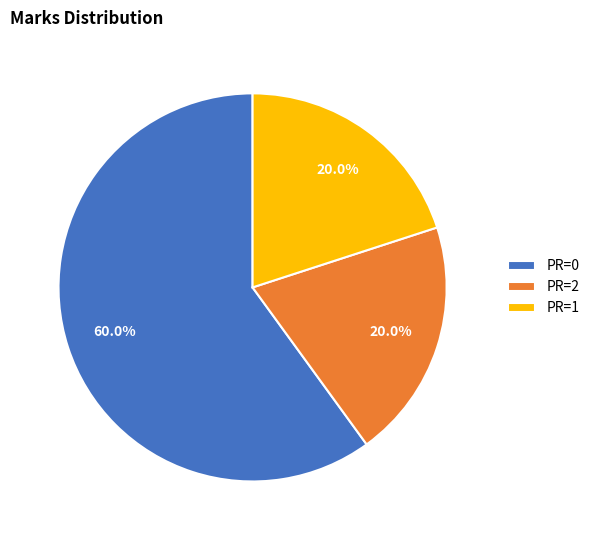

What is the total percentage of PR=0 and PR=1?

80.0%